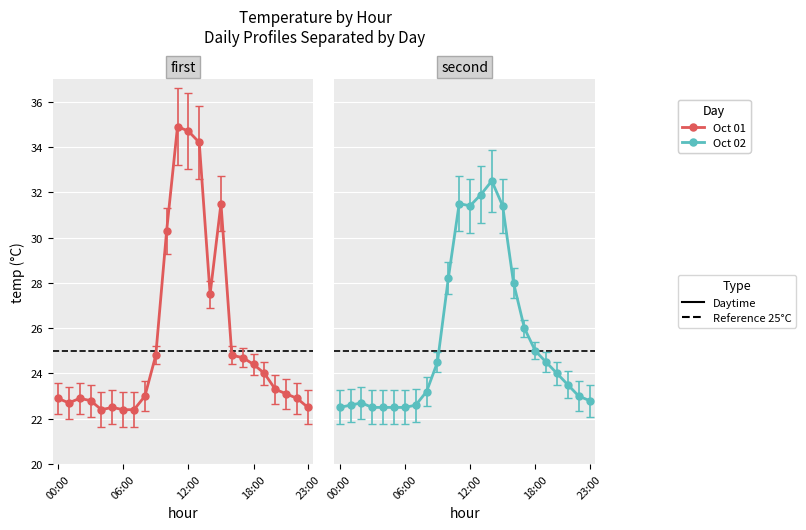

True or false: Oct 02 and Oct 01 cross at least once.

True